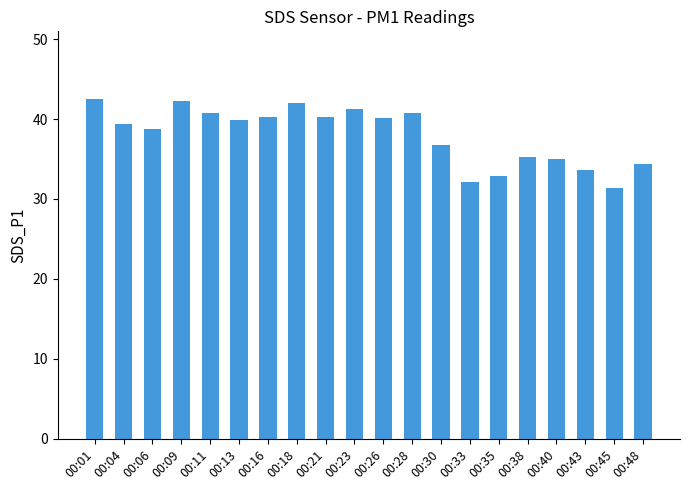

Between 00:35 and 00:18, which is larger?

00:18